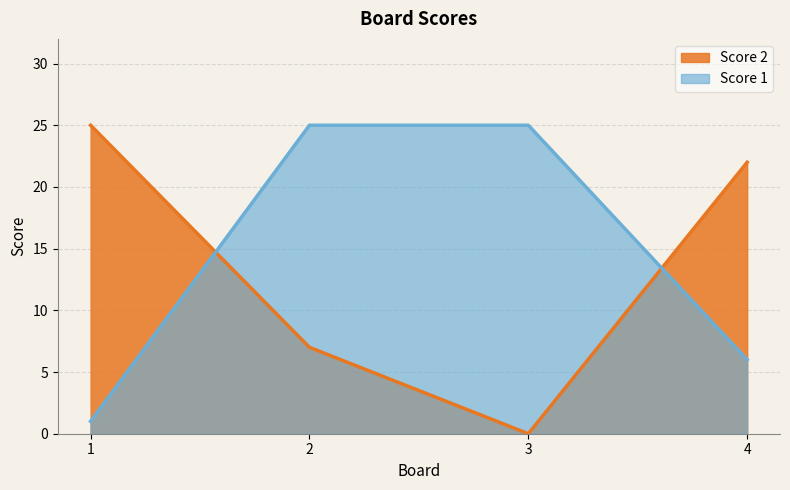

Where do Score 1 and Score 2 first cross each other?

1 and 2